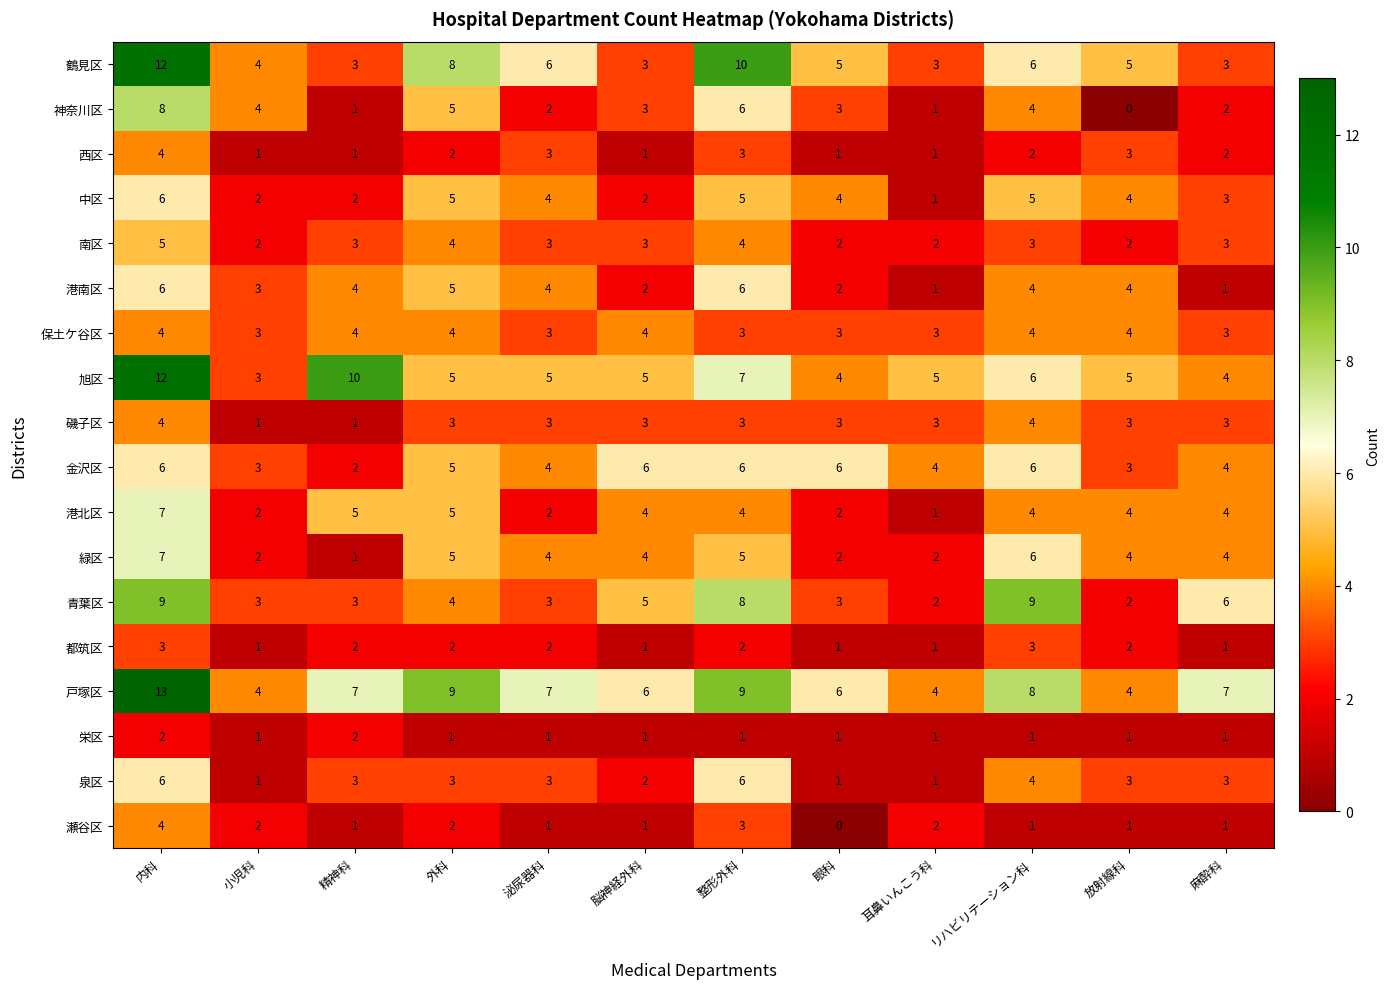

What is the difference between the 緑区 values at 耳鼻いんこう科 and リハビリテーション科?

4